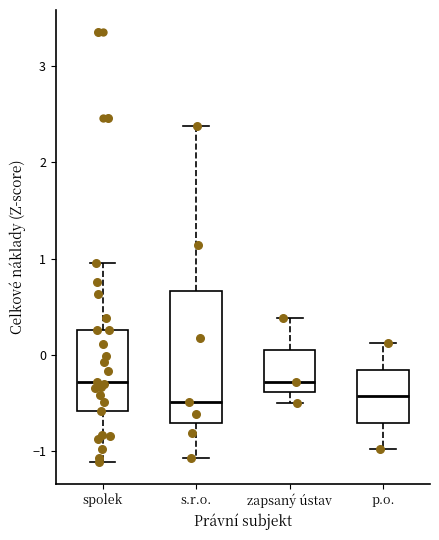

Reading left to right, read every box against the y-axis: the position of its median line, the range the box covers, and the ends of its whiskers. The values are not printed on the chart, so give them approximately, as read against the axis.

spolek: median -0.3, box -0.6 to 0.3, whiskers -1.1 to 1.0
s.r.o.: median -0.5, box -0.7 to 0.7, whiskers -1.1 to 2.4
zapsaný ústav: median -0.3, box -0.4 to 0.1, whiskers -0.5 to 0.4
p.o.: median -0.4, box -0.7 to -0.2, whiskers -1.0 to 0.1